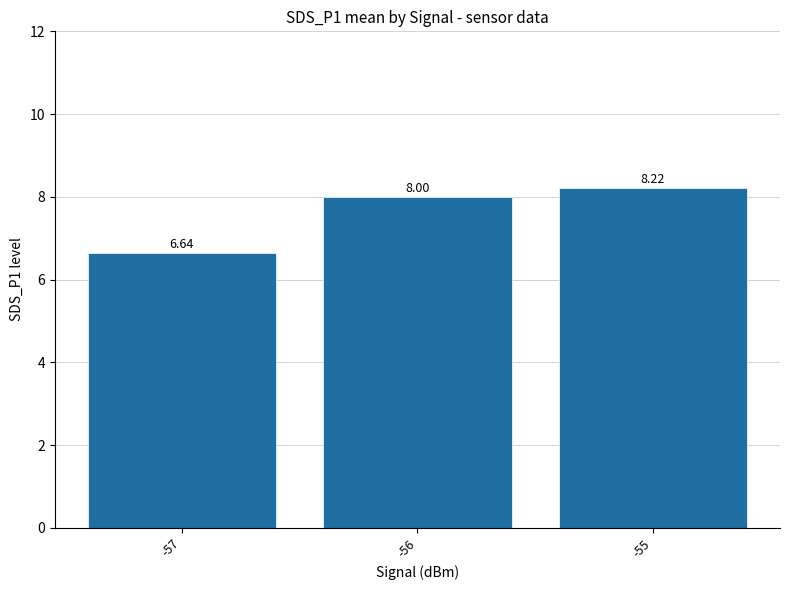

Where is the data nearest to the value 7?

-57